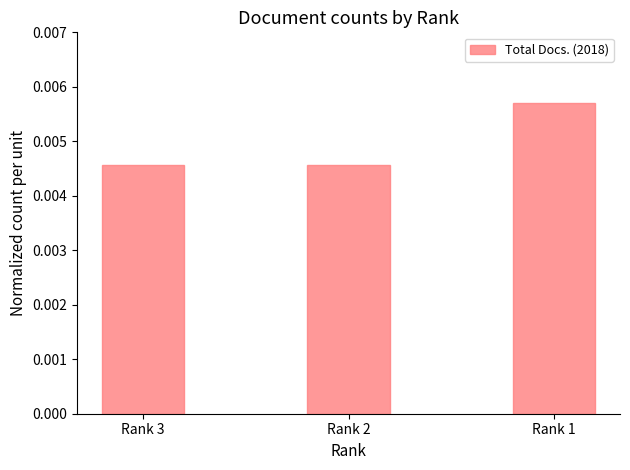

Which label corresponds to the largest value in the chart?

Rank 1